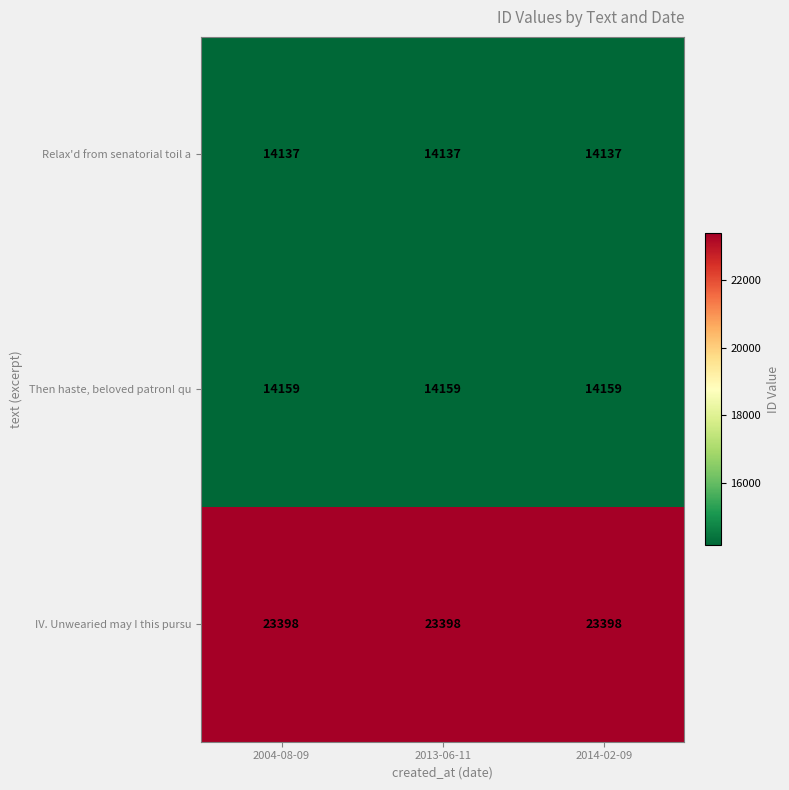

What is the minimum value for Relax'd from senatorial toil a?

14137